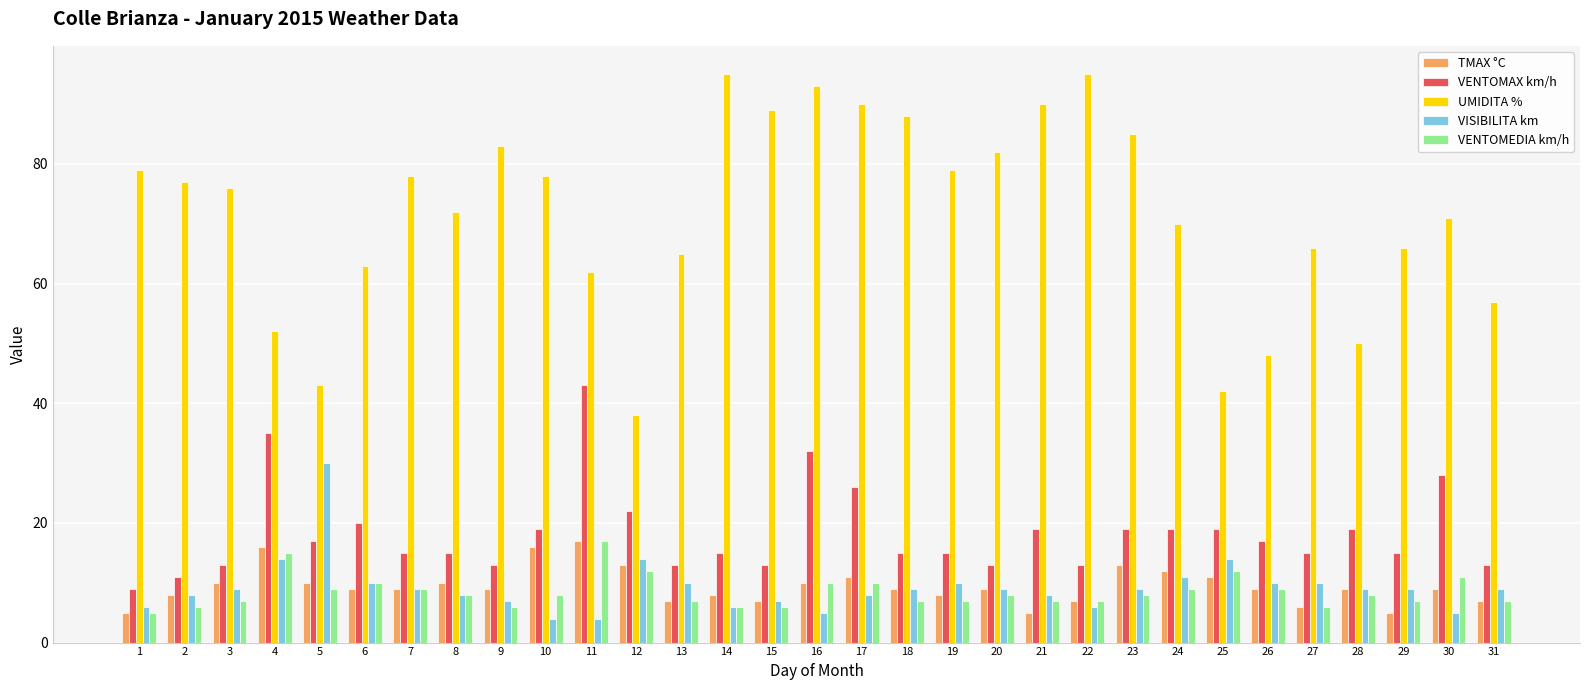

Which series has the largest range (max minus min)?

UMIDITA %